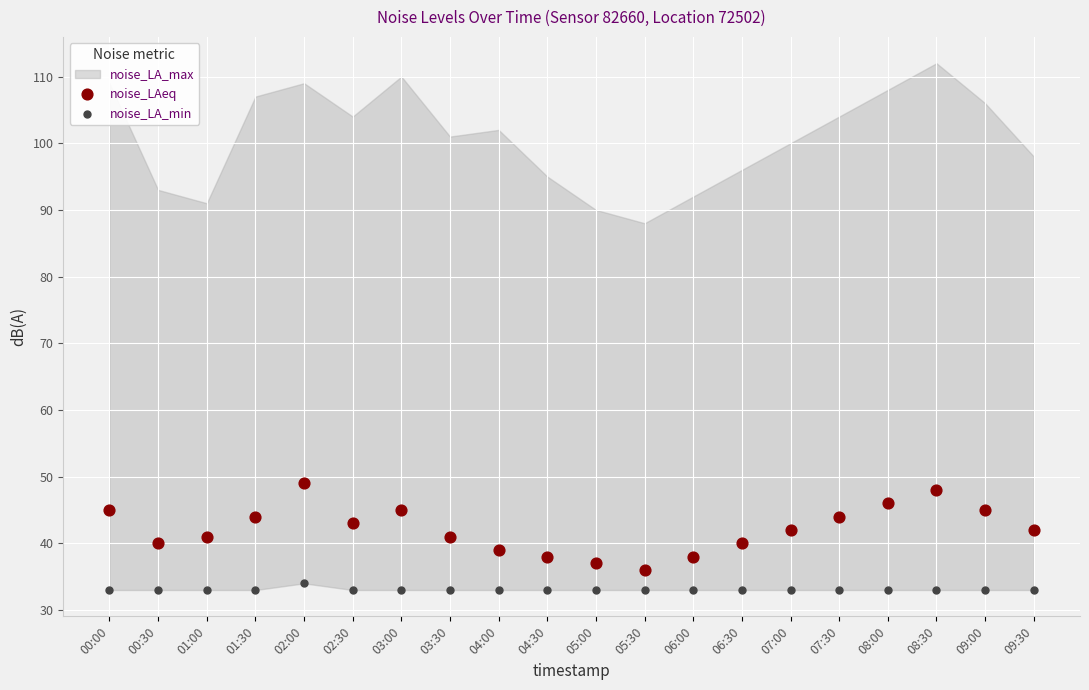

Which series contains the highest Y value?

noise_LAeq